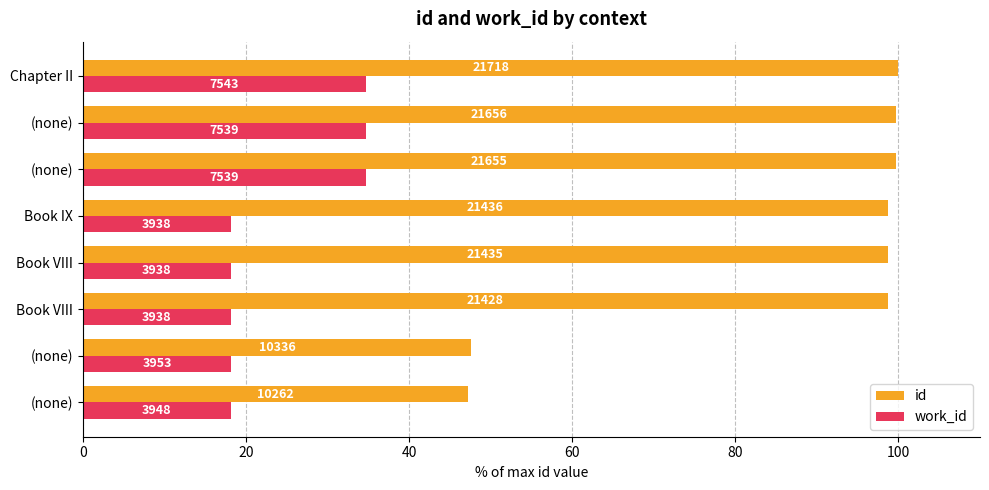

Rank the series by their average value, from lowest to highest.

work_id, id